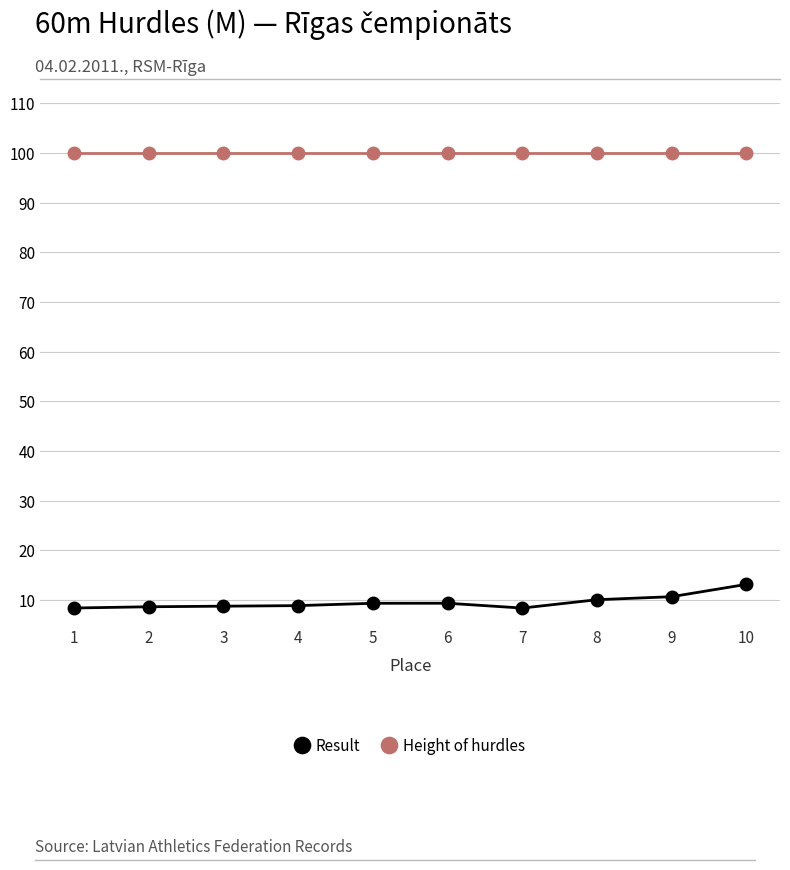

At 6, list the series in order from smallest to largest.

Result, Height of hurdles